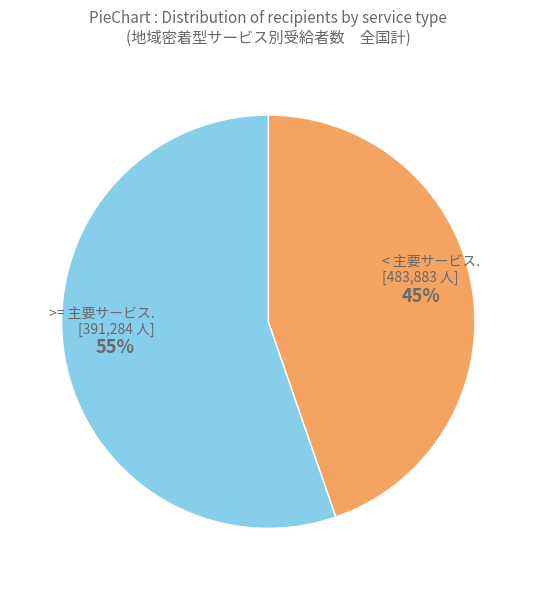

To the nearest percent, what is the average slice percentage?

50%